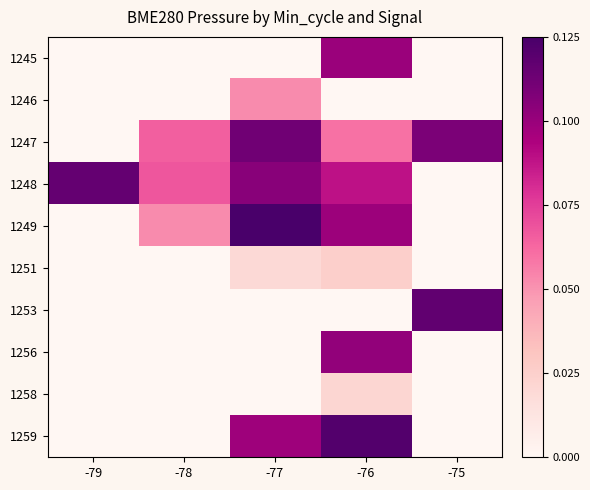

At how many categories does at least one series exceed 0?

5